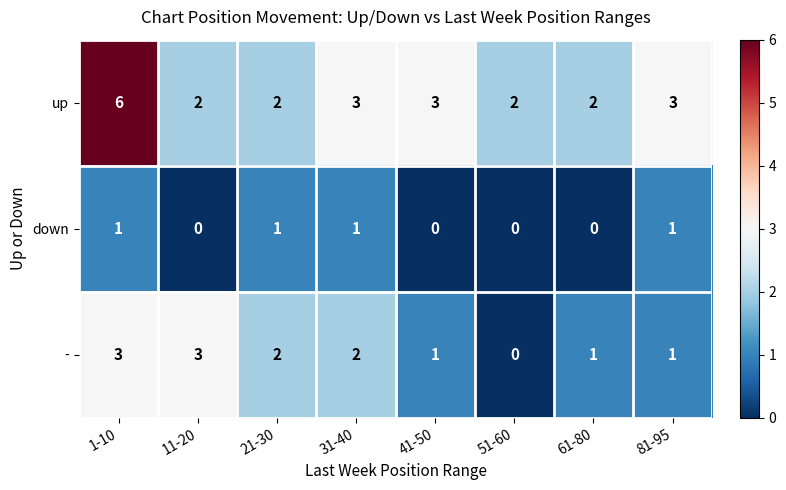

The - series shows 2 at 61-80. True or false?

False